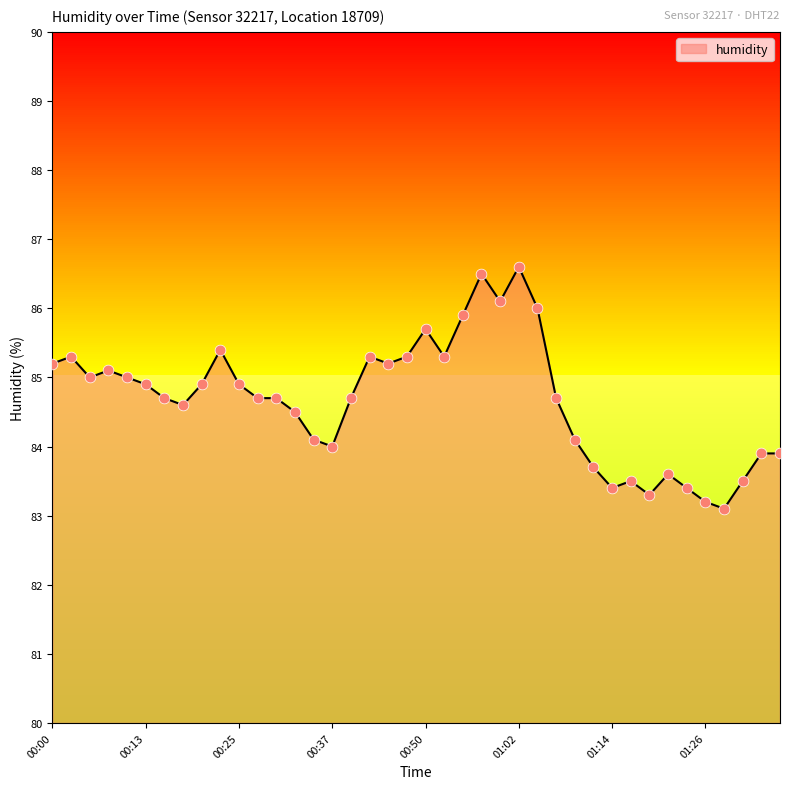

What is the difference between the maximum and minimum values?

3.5